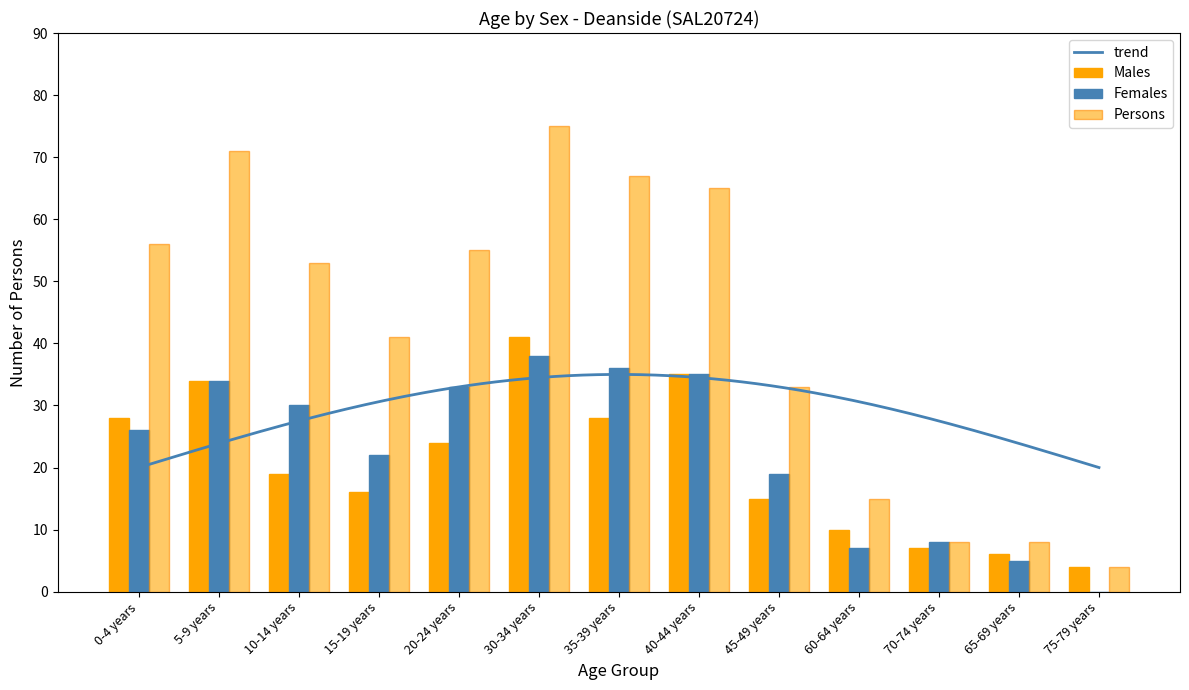

What is the label of the 8th bar from the right?

30-34 years